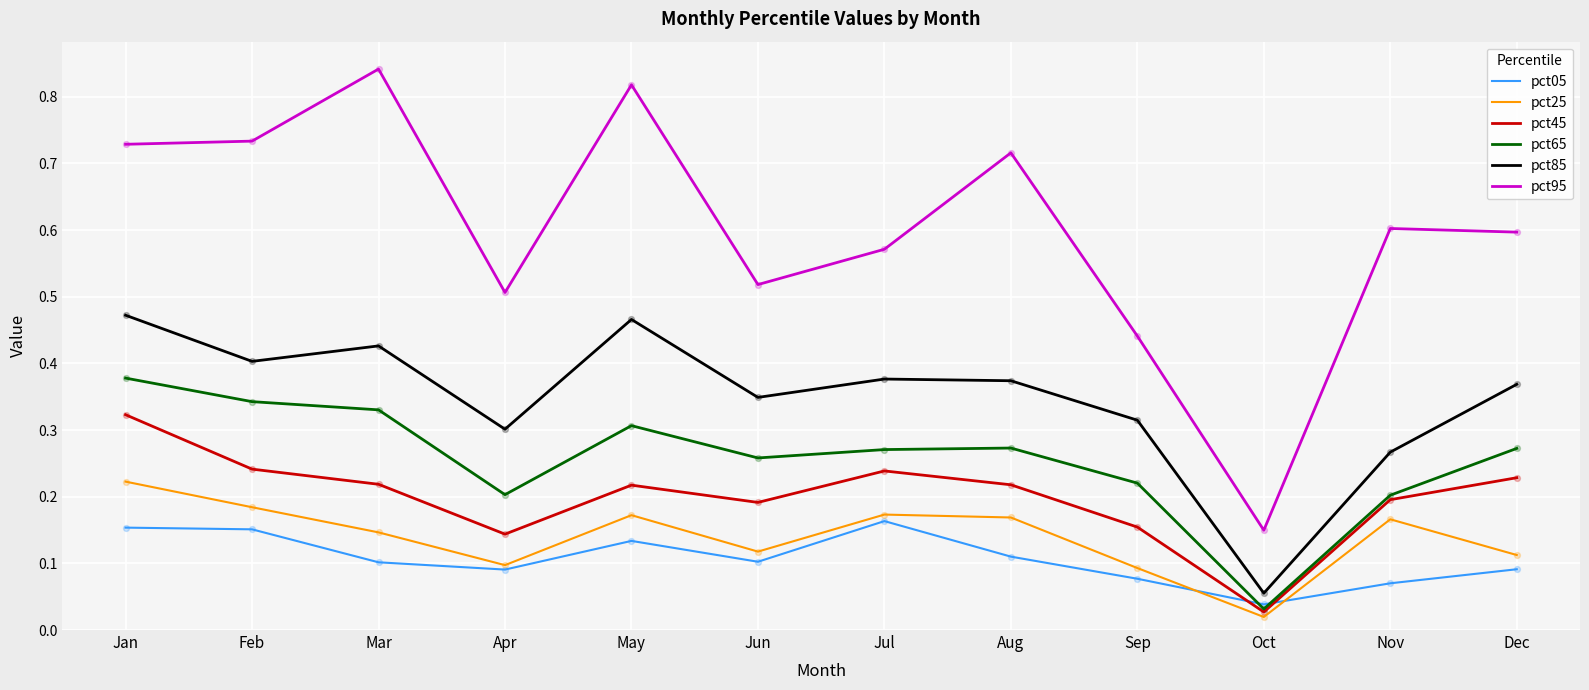

At how many categories does at least one series exceed 0?

12